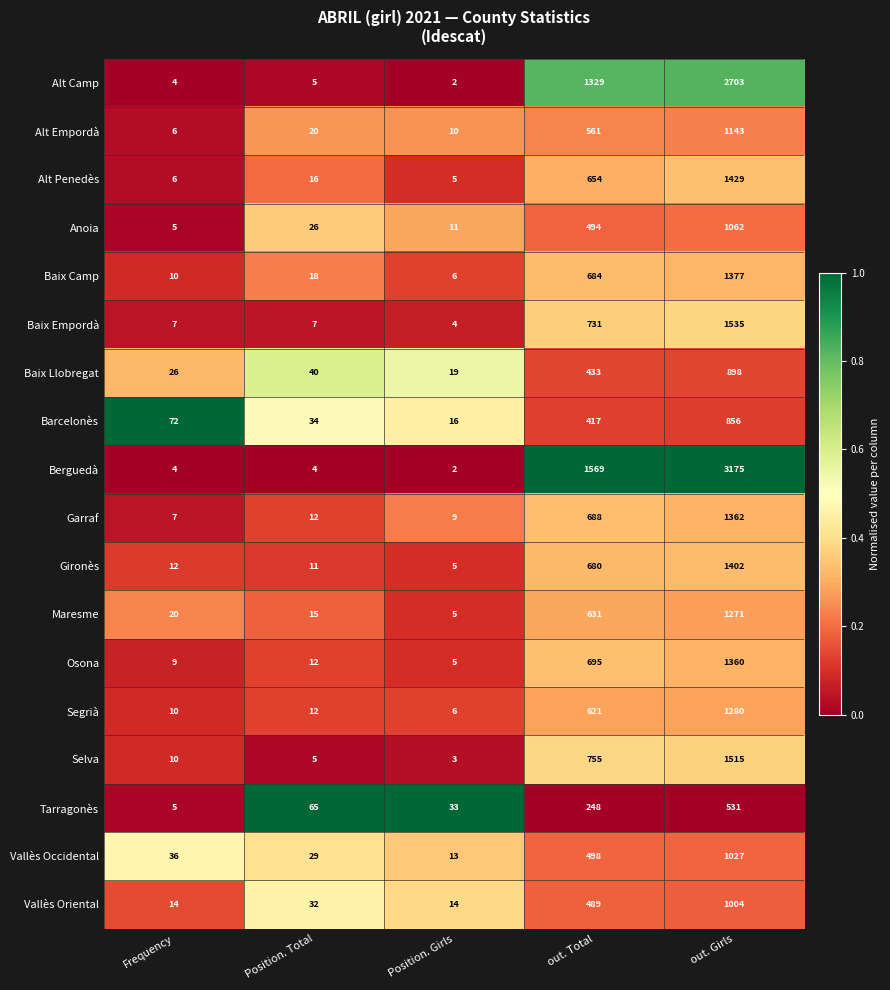

Which label corresponds to the smallest value in the chart?

Position. Girls